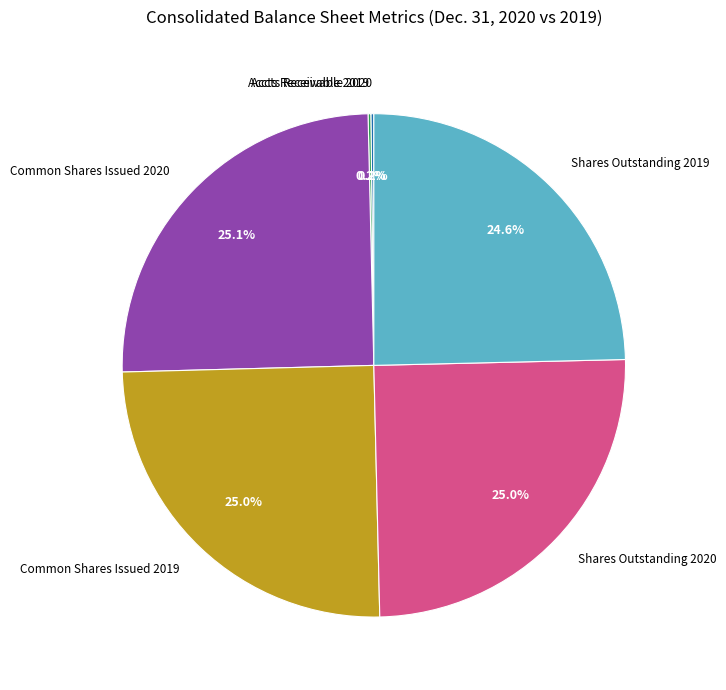

Does any single category account for the majority?

No